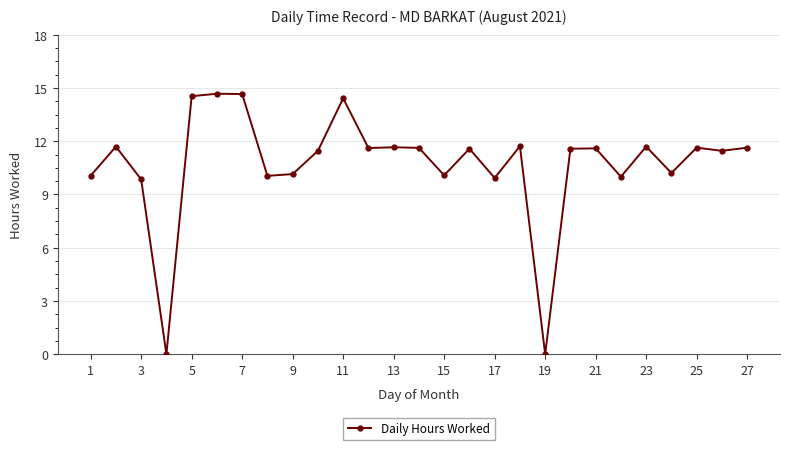

Count the number of values greater than 11.

17